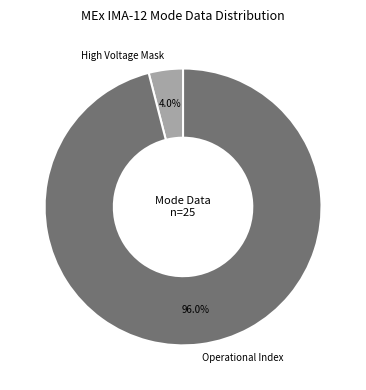

Between Operational Index and High Voltage Mask, which is larger?

Operational Index